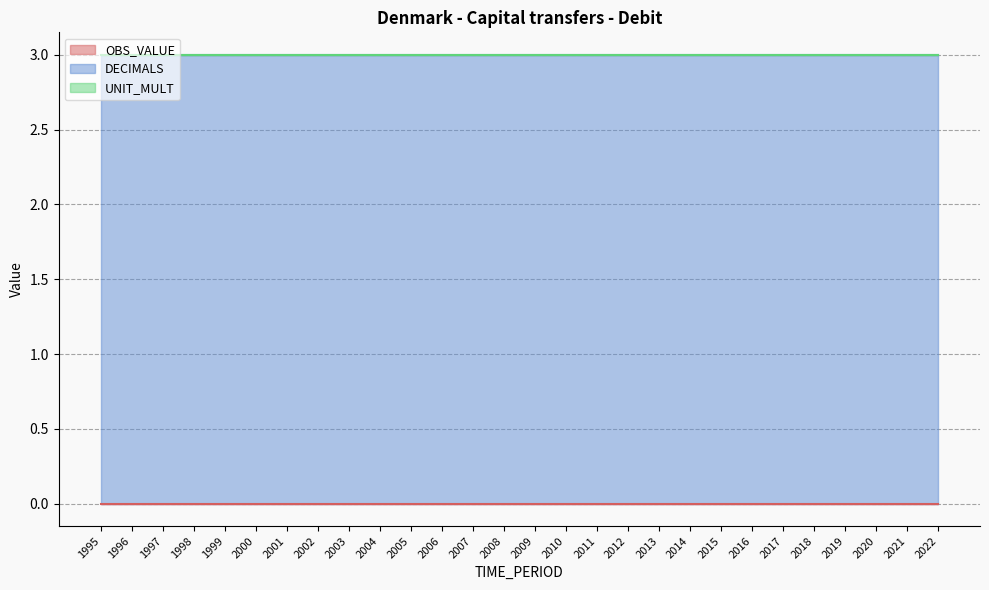

What is the average value of the DECIMALS series?

3